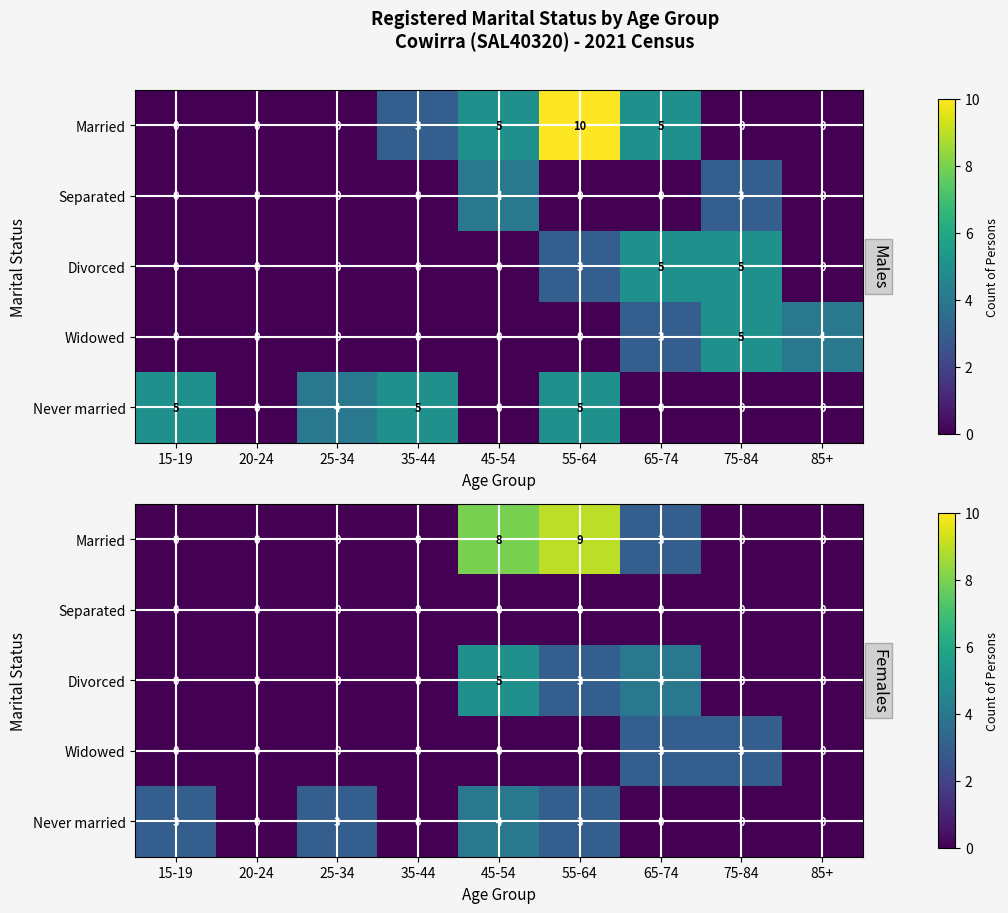

At which category is the sum across all series the highest?

45-54